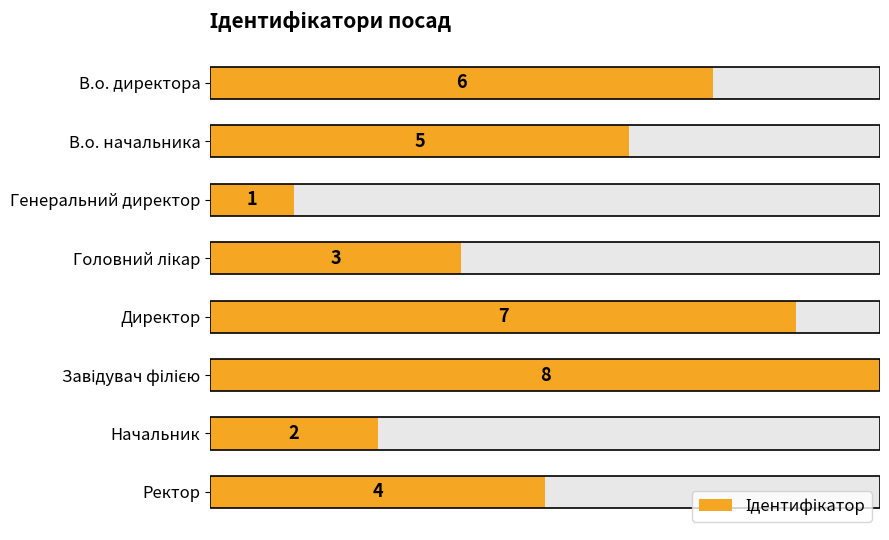

Between В.о. начальника and Завідувач філією, which is larger?

Завідувач філією